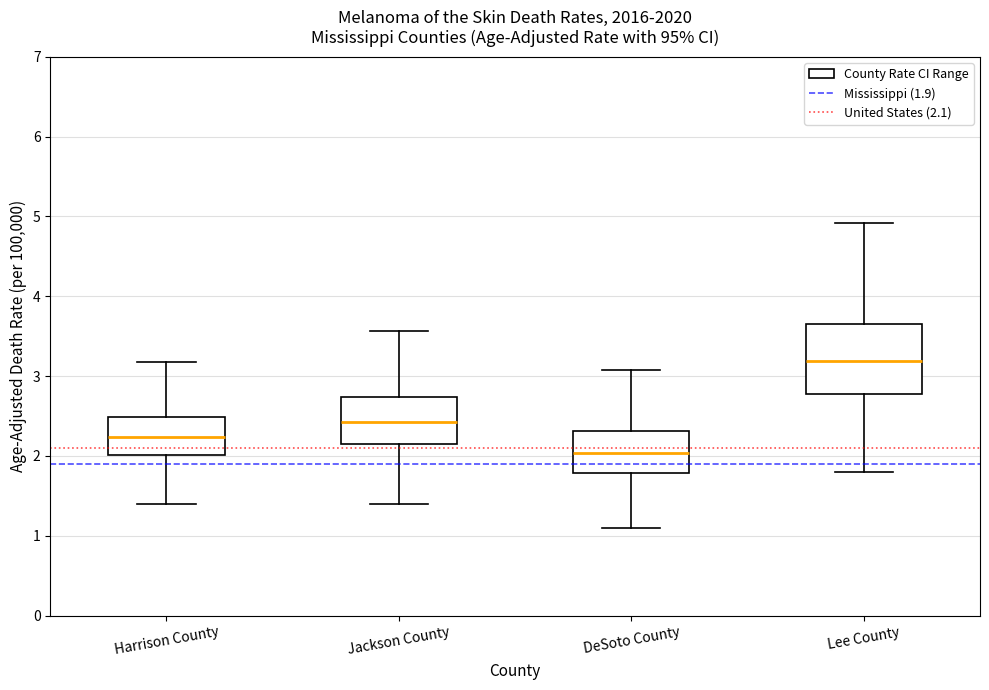

Reading left to right, transcribe this box plot: for each box, give where its median line is, the range the box spans, and where its two whiskers end, as read against the y-axis. The values are not printed on the chart, so give them approximately, as read against the axis.

Harrison County: median 2.2, box 2.0 to 2.5, whiskers 1.4 to 3.2
Jackson County: median 2.4, box 2.2 to 2.7, whiskers 1.4 to 3.6
DeSoto County: median 2.0, box 1.8 to 2.3, whiskers 1.1 to 3.1
Lee County: median 3.2, box 2.8 to 3.7, whiskers 1.8 to 4.9